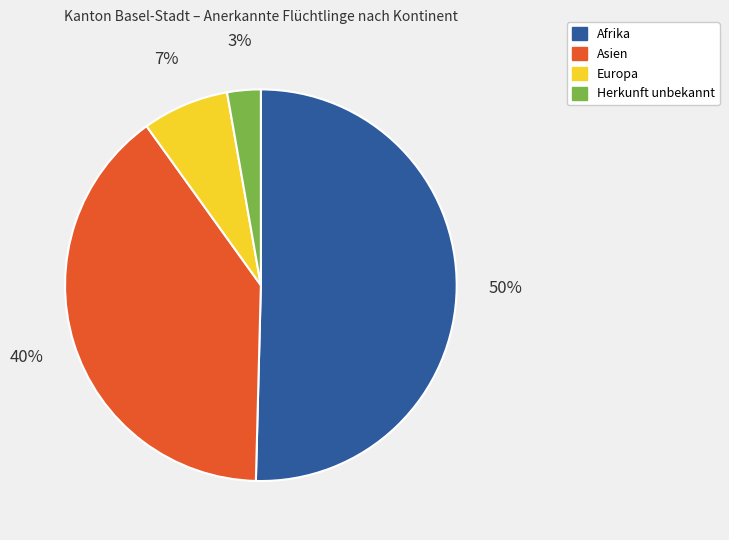

How many slices are in this pie chart?

4